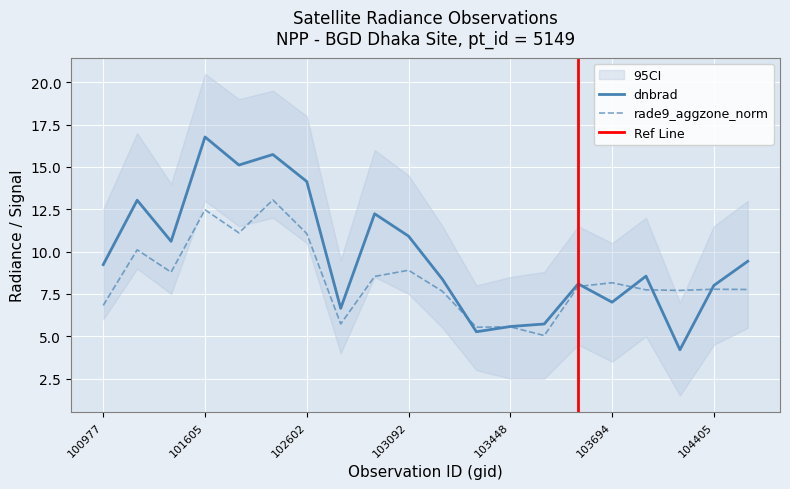

What is the sum of all rade9_aggzone_norm values?

167.5